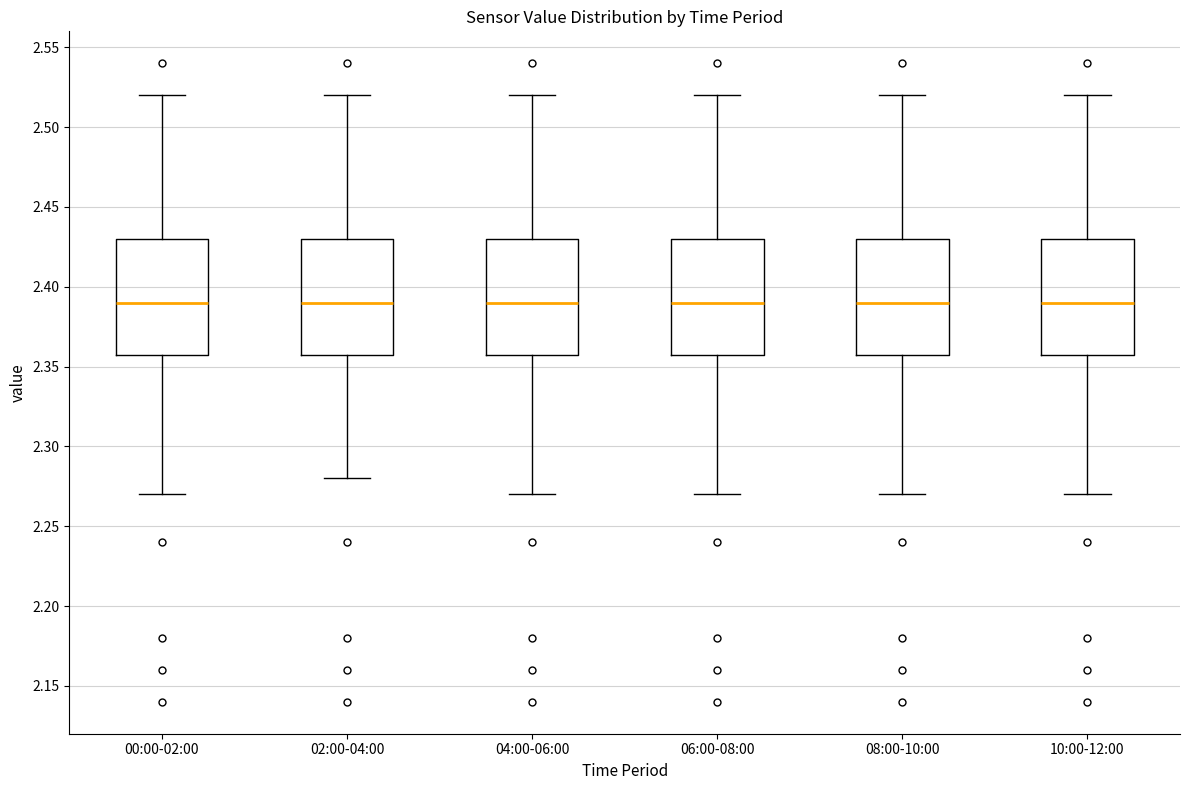

Reading left to right, read every box against the y-axis: the position of its median line, the range the box covers, and the ends of its whiskers. The values are not printed on the chart, so give them approximately, as read against the axis.

00:00-02:00: median 2.39, box 2.36 to 2.43, whiskers 2.27 to 2.52
02:00-04:00: median 2.39, box 2.36 to 2.43, whiskers 2.28 to 2.52
04:00-06:00: median 2.39, box 2.36 to 2.43, whiskers 2.27 to 2.52
06:00-08:00: median 2.39, box 2.36 to 2.43, whiskers 2.27 to 2.52
08:00-10:00: median 2.39, box 2.36 to 2.43, whiskers 2.27 to 2.52
10:00-12:00: median 2.39, box 2.36 to 2.43, whiskers 2.27 to 2.52